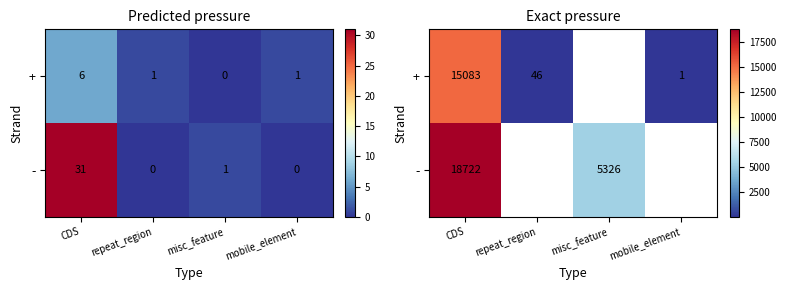

Which has a higher value, mobile_element or repeat_region?

repeat_region